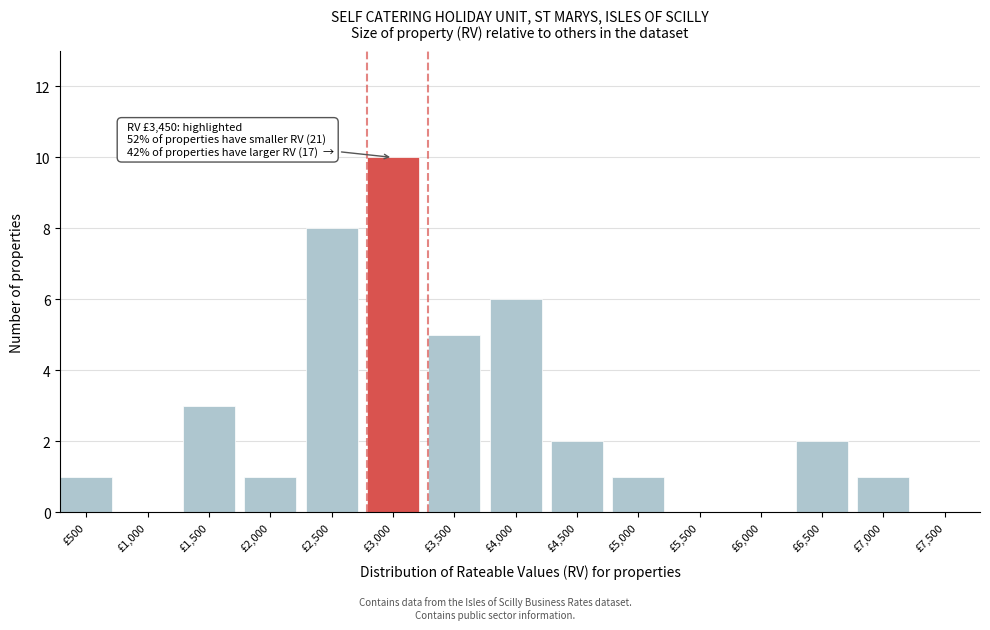

Reading left to right, transcribe all the data shown in this chart.

£500=1	£1,000=0	£1,500=3	£2,000=1	£2,500=8	£3,000=10	£3,500=5	£4,000=6	£4,500=2	£5,000=1	£5,500=0	£6,000=0	£6,500=2	£7,000=1	£7,500=0